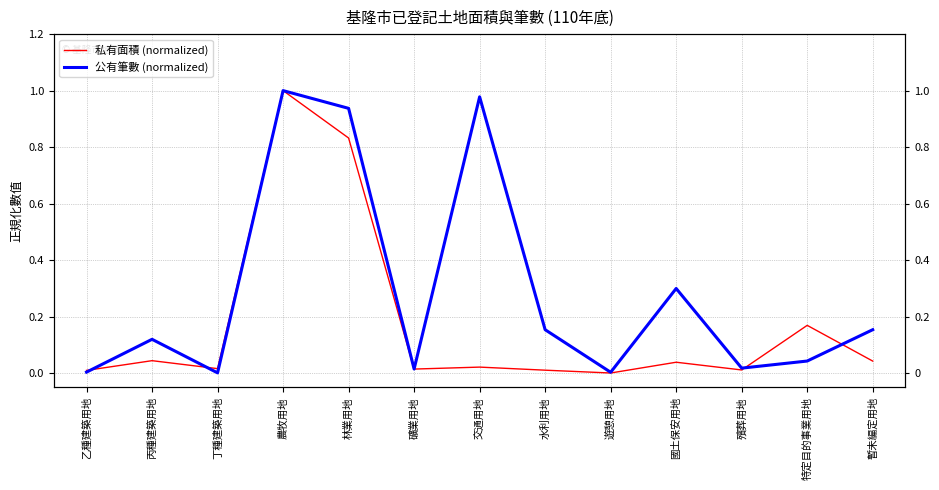

Rank the series by their maximum value, from lowest to highest.

私有面積 (normalized), 公有筆數 (normalized)